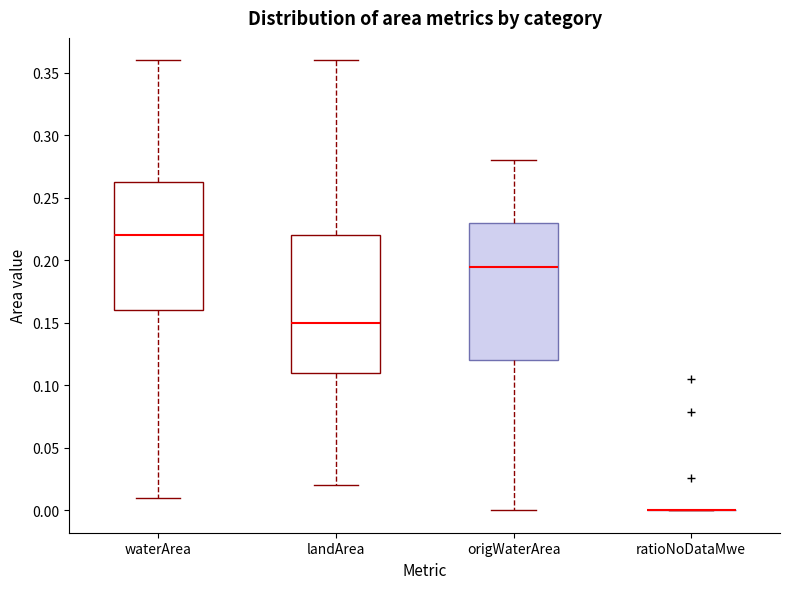

Reading left to right, read every box against the y-axis: the position of its median line, the range the box covers, and the ends of its whiskers. The values are not printed on the chart, so give them approximately, as read against the axis.

waterArea: median 0.220, box 0.160 to 0.265, whiskers 0.010 to 0.360
landArea: median 0.150, box 0.110 to 0.220, whiskers 0.020 to 0.360
origWaterArea: median 0.195, box 0.120 to 0.230, whiskers 0.000 to 0.280
ratioNoDataMwe: box collapsed to a line at 0.000, whiskers 0.000 to 0.000